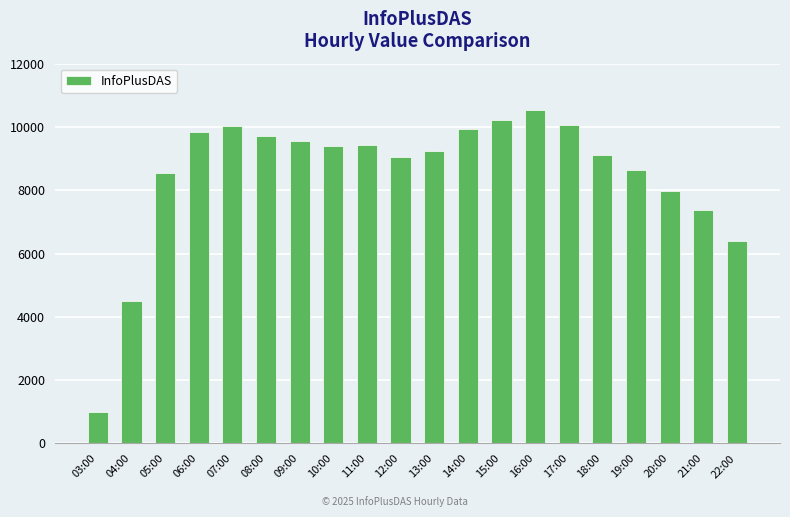

Where is the data nearest to the value 5768?

22:00